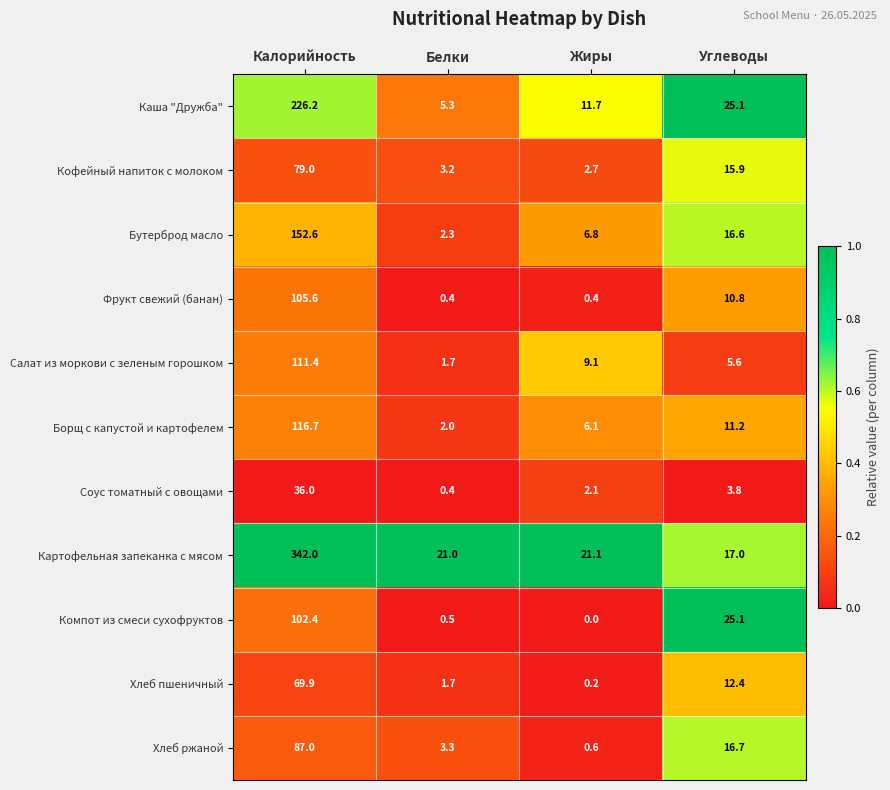

At which label does Салат из моркови с зеленым горошком reach its minimum?

Белки